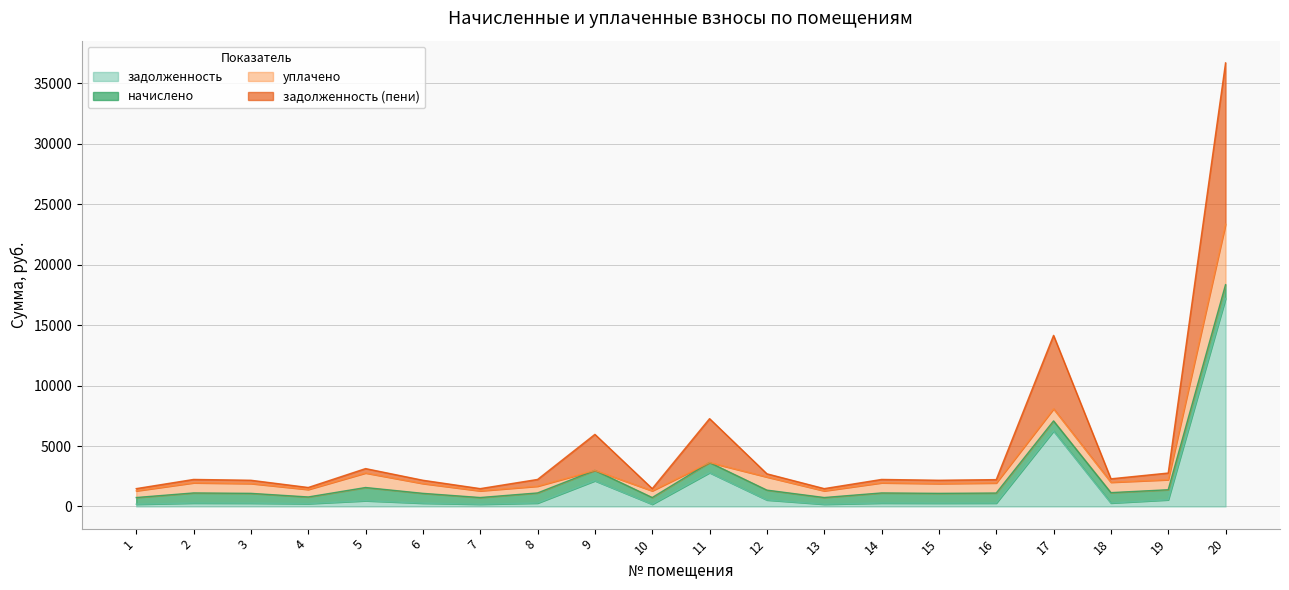

True or false: задолженность (пени) has a value of 916.3 at 5.

False